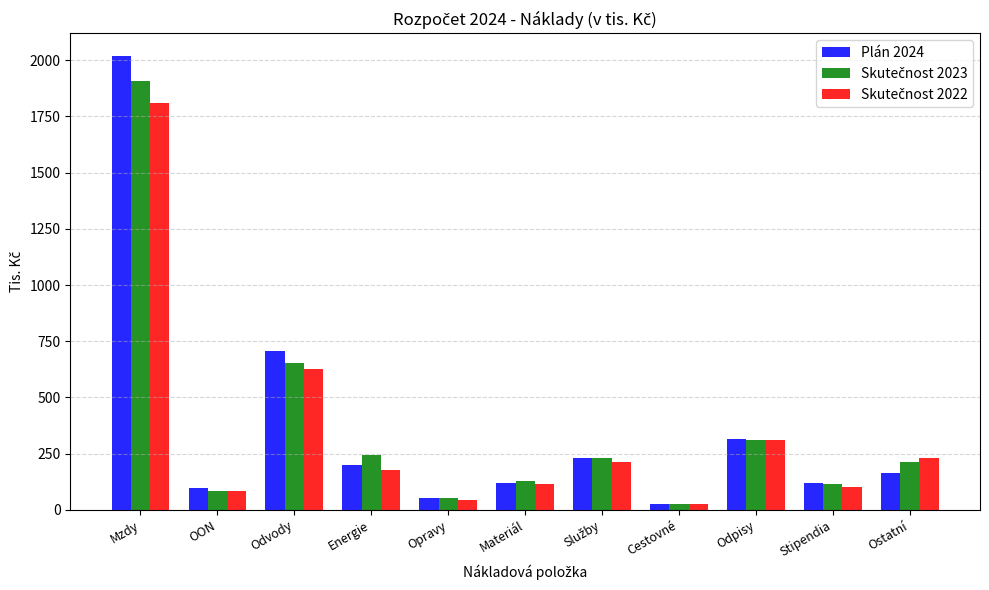

At how many categories does at least one series exceed 1049?

1